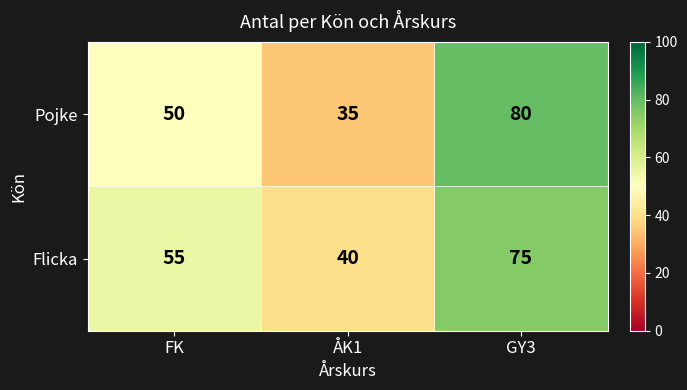

The Pojke series shows 7 at ÅK1. True or false?

False